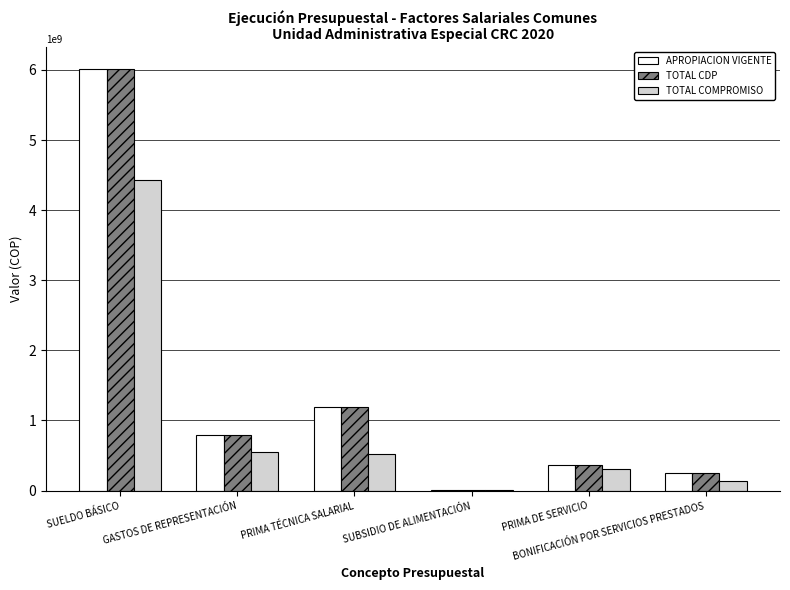

Is it true that TOTAL COMPROMISO equals 514993672 at PRIMA TÉCNICA SALARIAL?

True